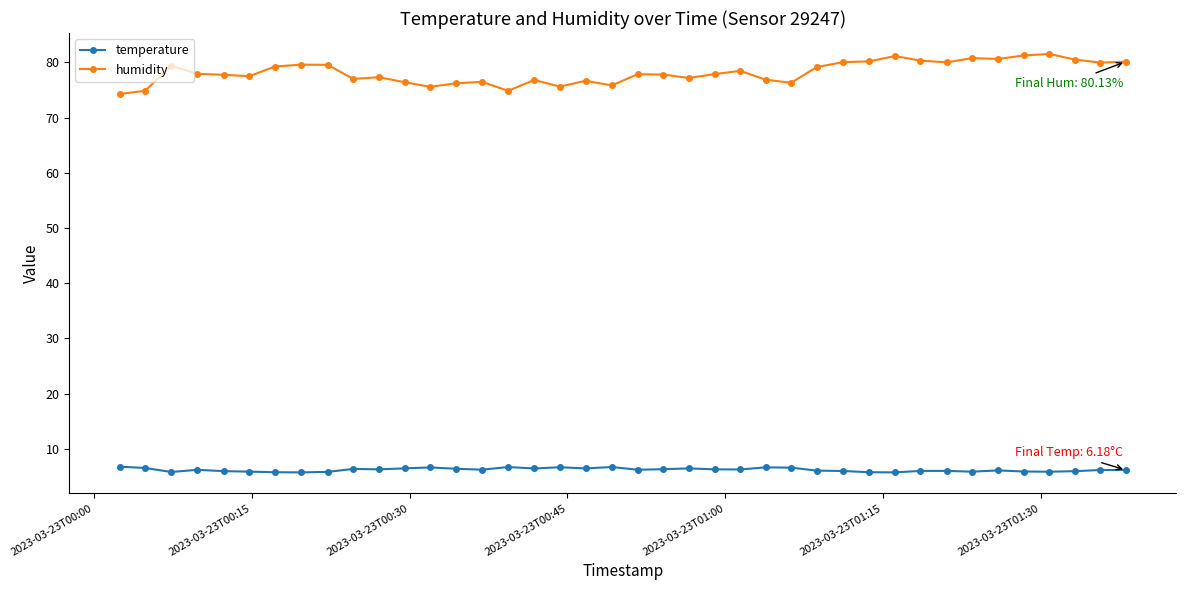

How many lines are shown in the chart?

2